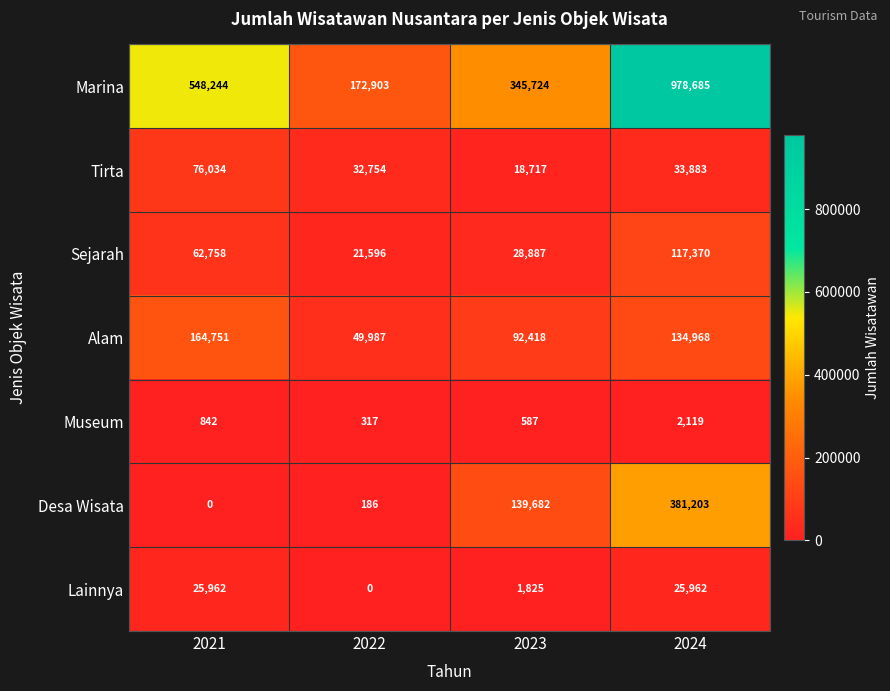

How many series are shown in this chart?

7